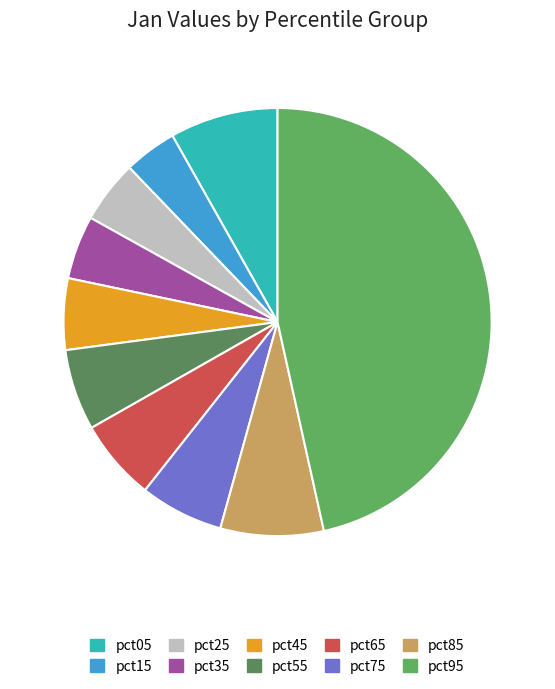

How many slices are in this pie chart?

10